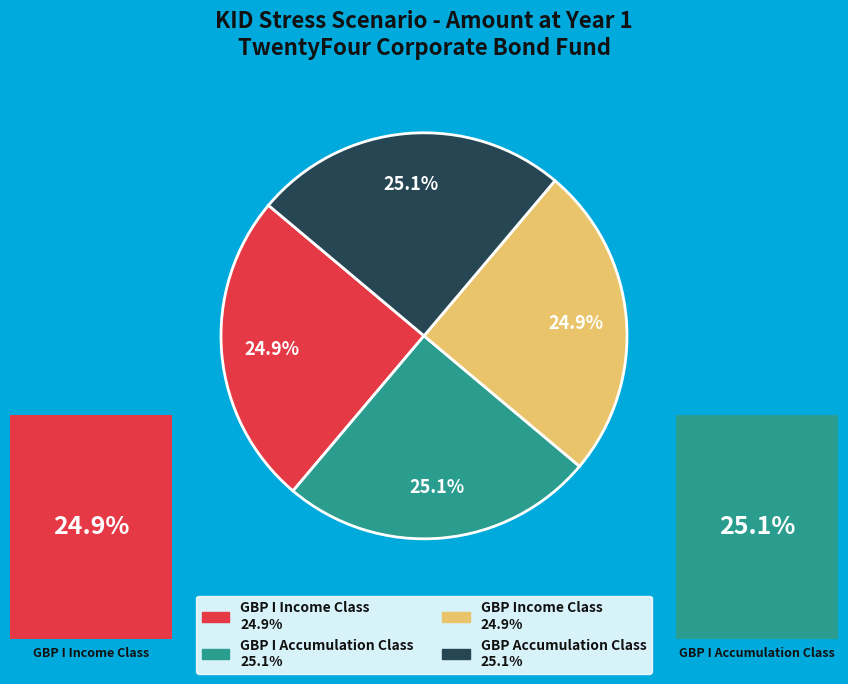

To the nearest percent, what percentage of the pie is GBP I Accumulation Class?

25%